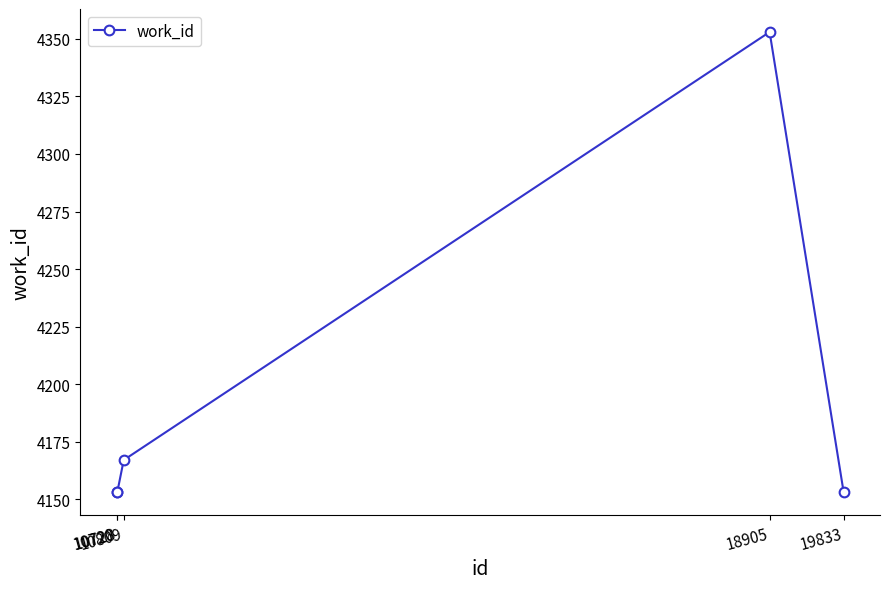

What is the difference between the maximum and second lowest values?

200